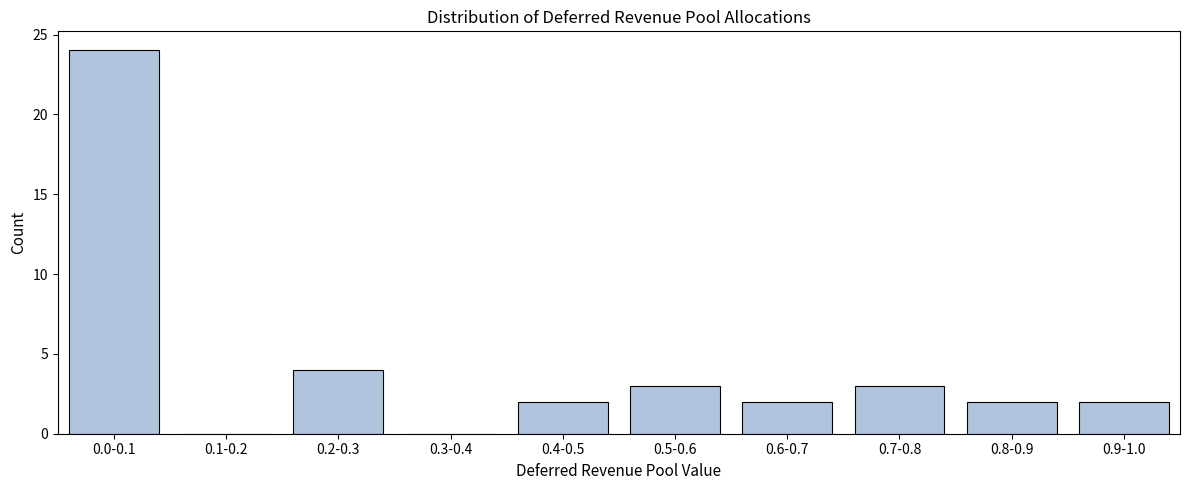

Reading left to right, extract all data points from this chart.

0.0-0.1=24	0.1-0.2=0	0.2-0.3=4	0.3-0.4=0	0.4-0.5=2	0.5-0.6=3	0.6-0.7=2	0.7-0.8=3	0.8-0.9=2	0.9-1.0=2